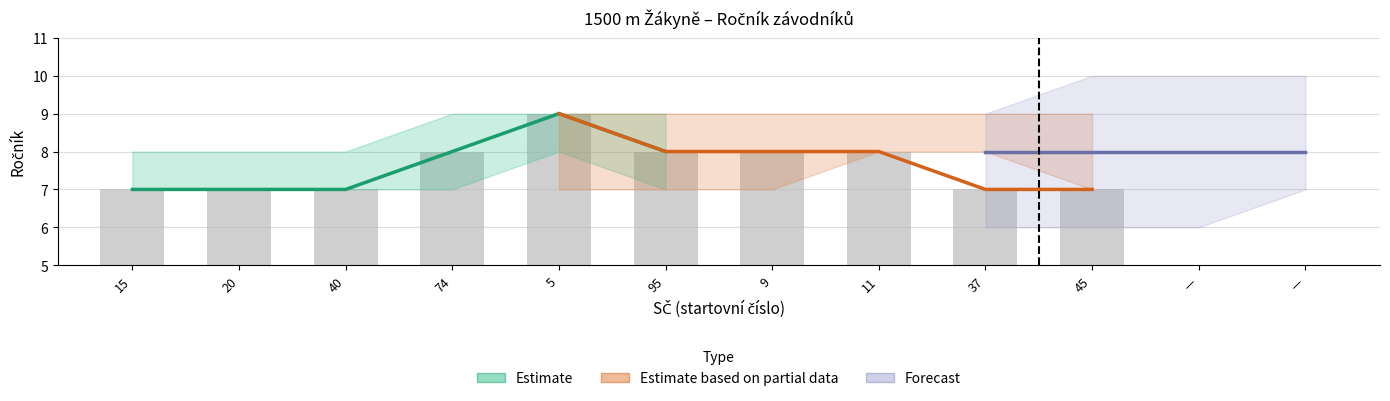

How many values are below 8?

5